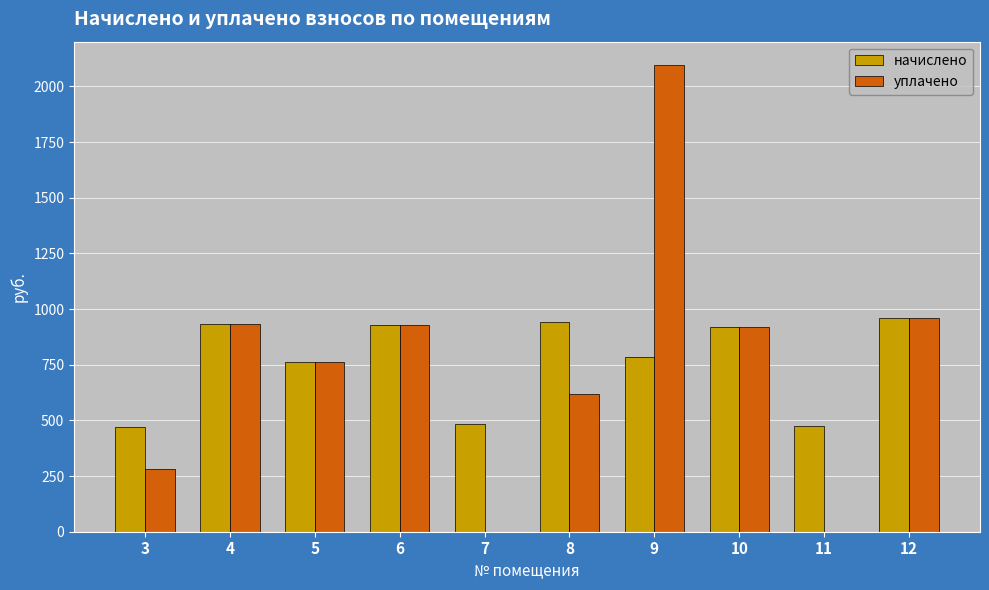

What is the total value across all series at 11?

477.0